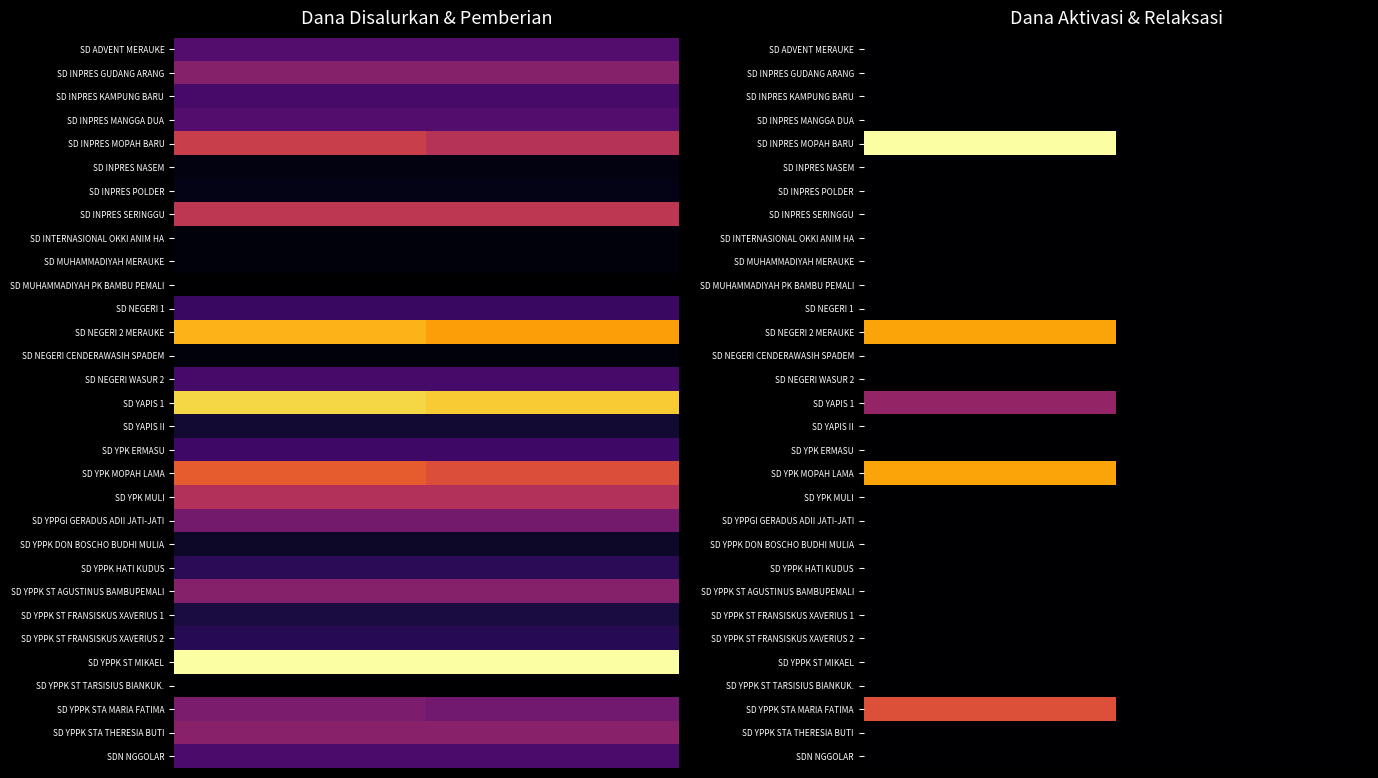

Between 1 and 0, which is larger?

1